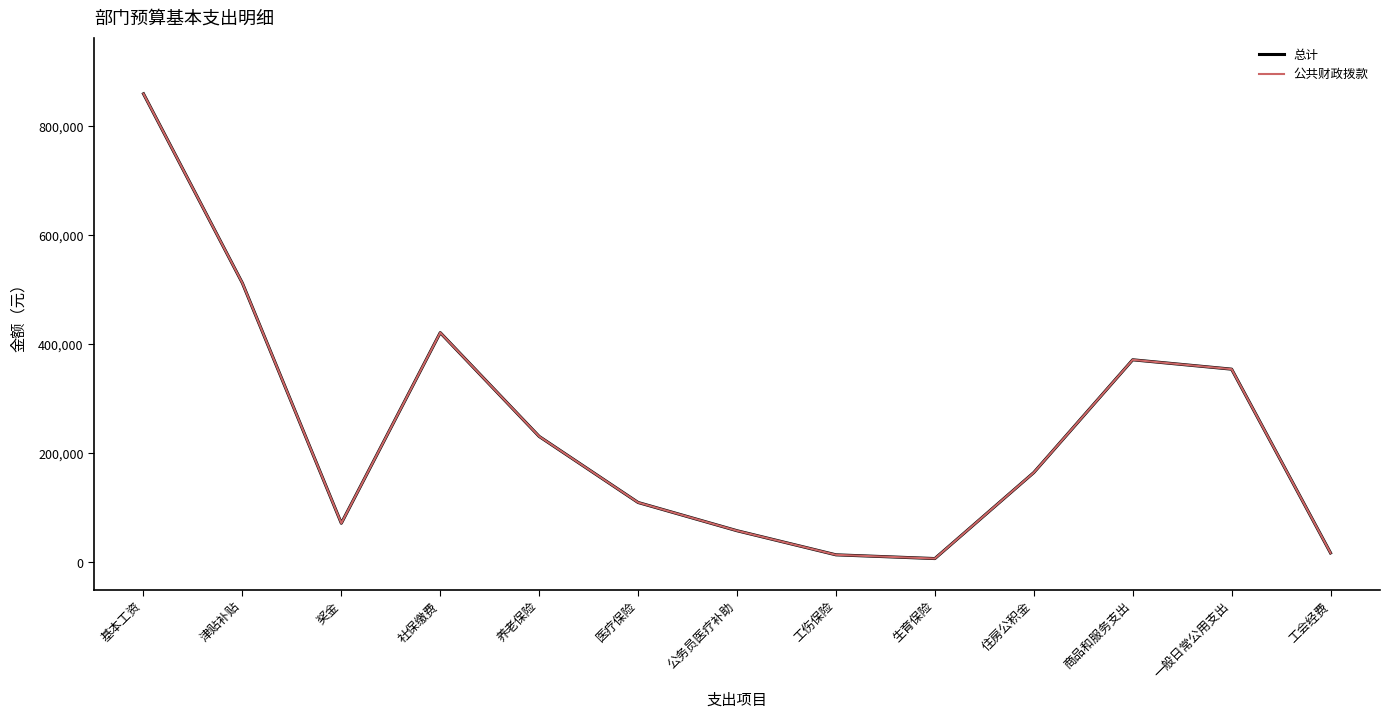

True or false: 公共财政拨款 has a value of 858972 at 基本工资.

True